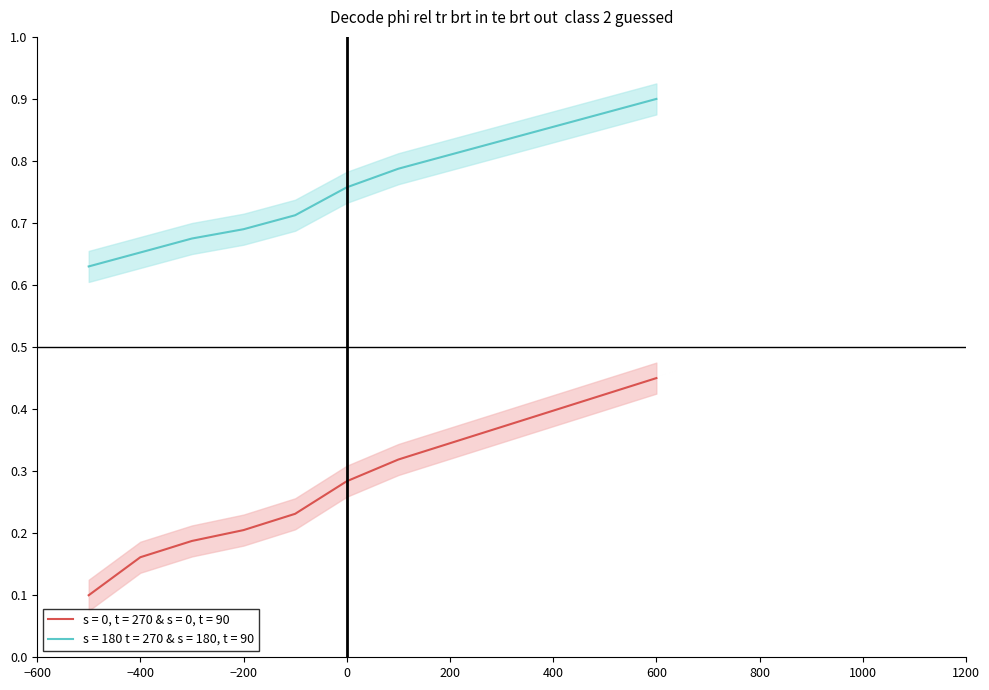

How many s = 180 t = 270 & s = 180, t = 90 values are between 0 and 1?

12